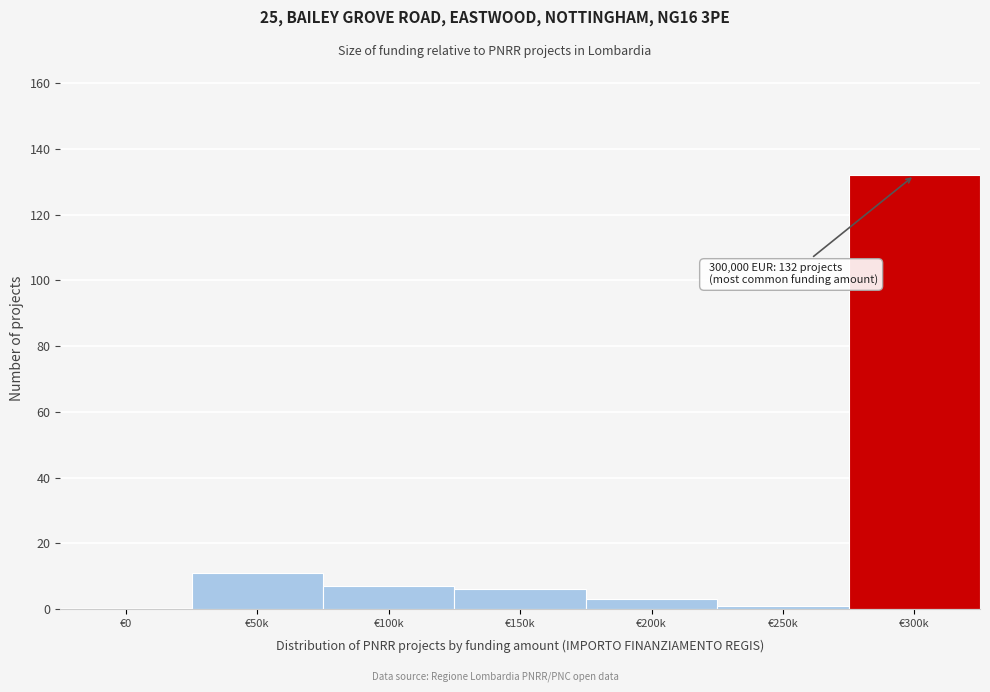

Reading left to right, extract all data points from this chart.

€0=0	€50k=11	€100k=7	€150k=6	€200k=3	€250k=1	€300k=132